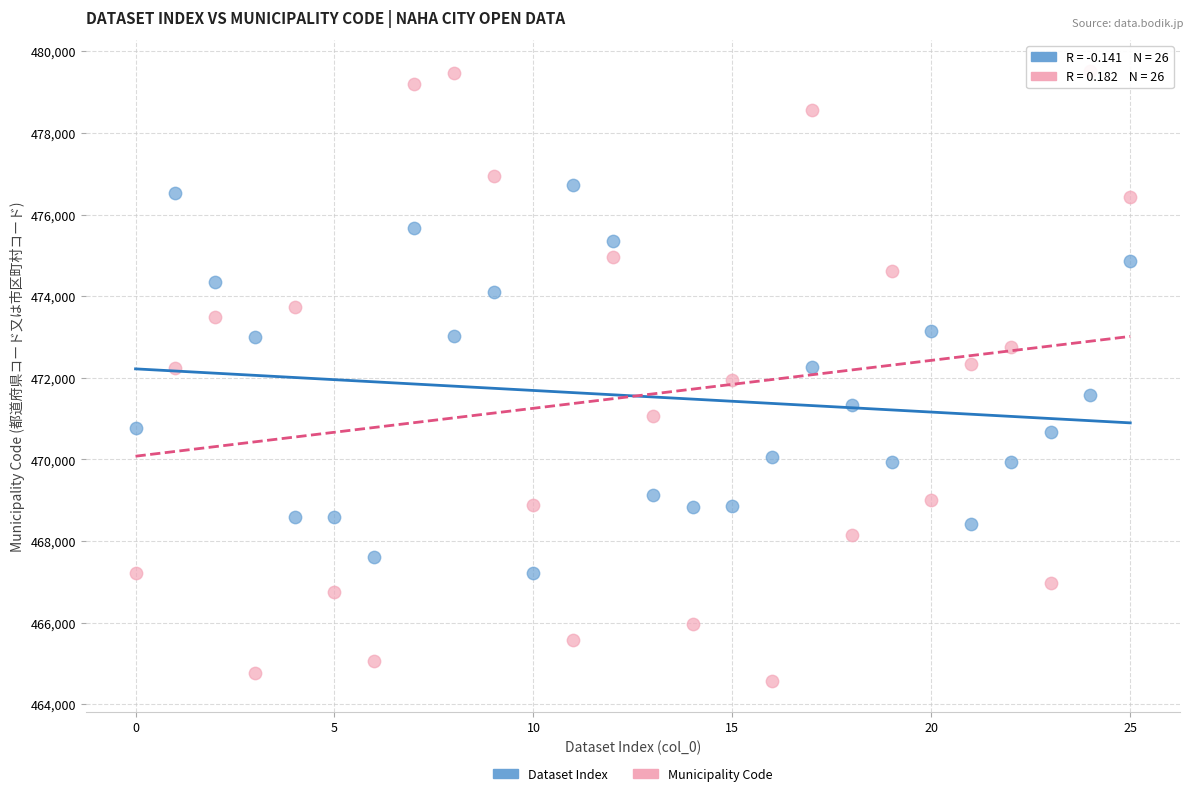

Across all data points, what is the range of Y values (max minus min)?

14963.1